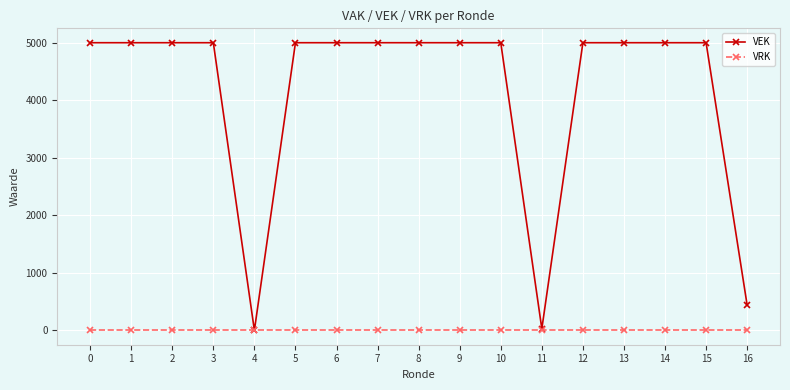

Reading left to right, transcribe all the data shown in this chart.

VEK: 0=5000	1=5000	2=5000	3=5000	4=0	5=5000	6=5000	7=5000	8=5000	9=5000	10=5000	11=27	12=5000	13=5000	14=5000	15=5000	16=438
VRK: 0=0	1=0	2=0	3=0	4=0	5=0	6=0	7=0	8=0	9=0	10=0	11=0	12=0	13=0	14=0	15=0	16=0